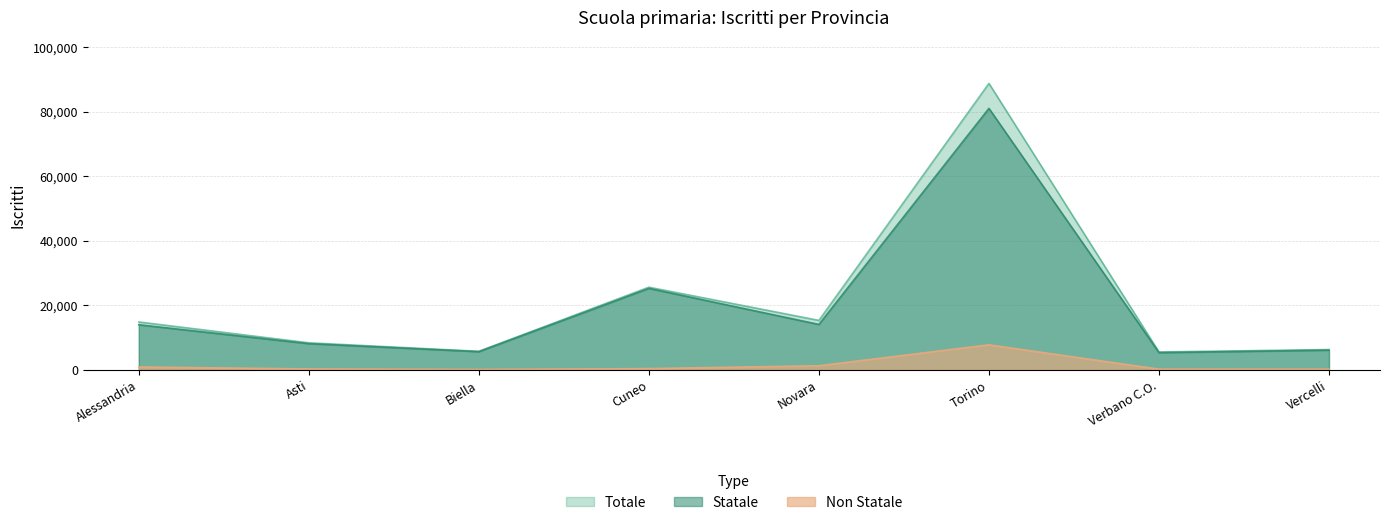

Rank the categories by Totale value from highest to lowest.

Torino, Cuneo, Novara, Alessandria, Asti, Vercelli, Biella, Verbano C.O.